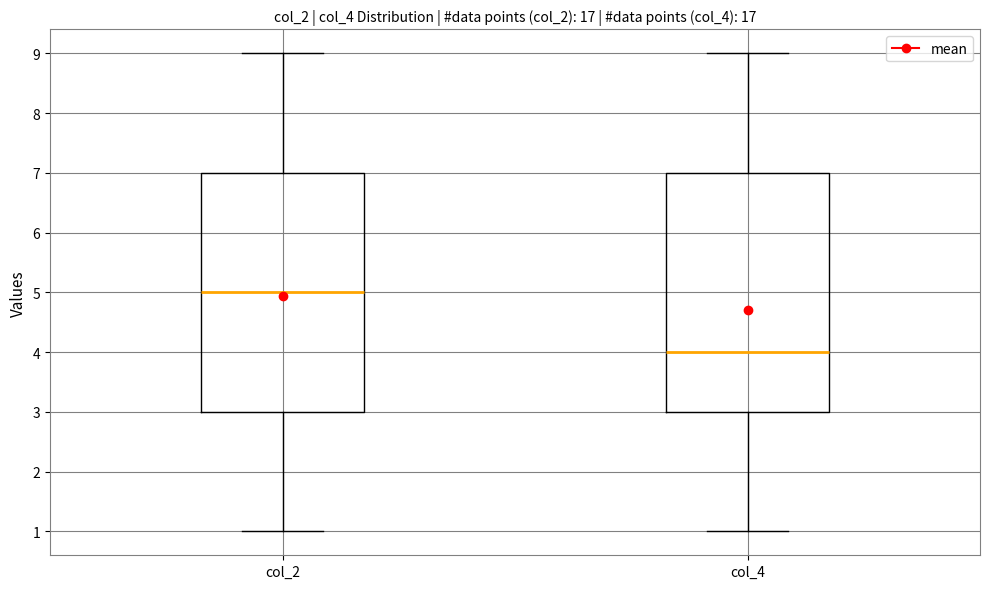

Which box has the highest median line?

col_2